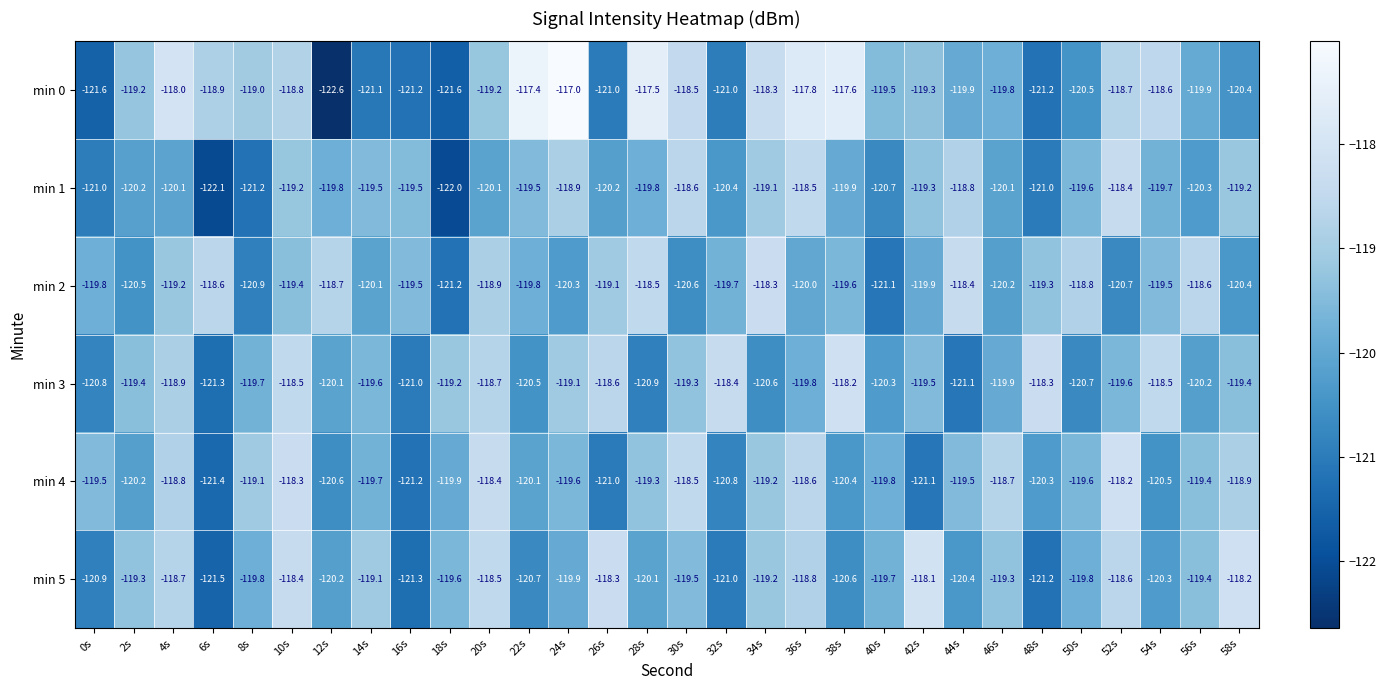

How many data points in min 2 are less than -119?

22